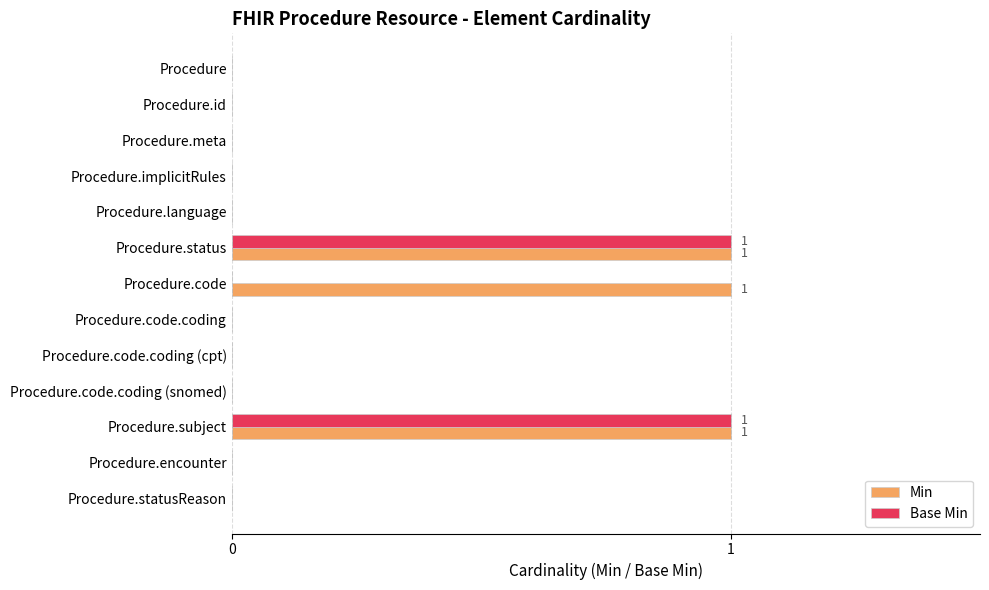

The value of Base Min at Procedure is 0. True or false?

True